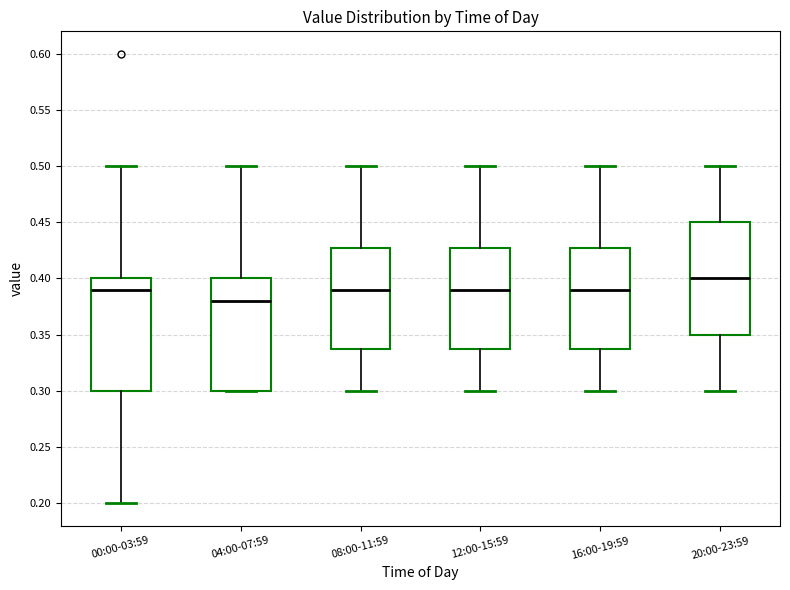

Which box has the highest median line?

20:00-23:59